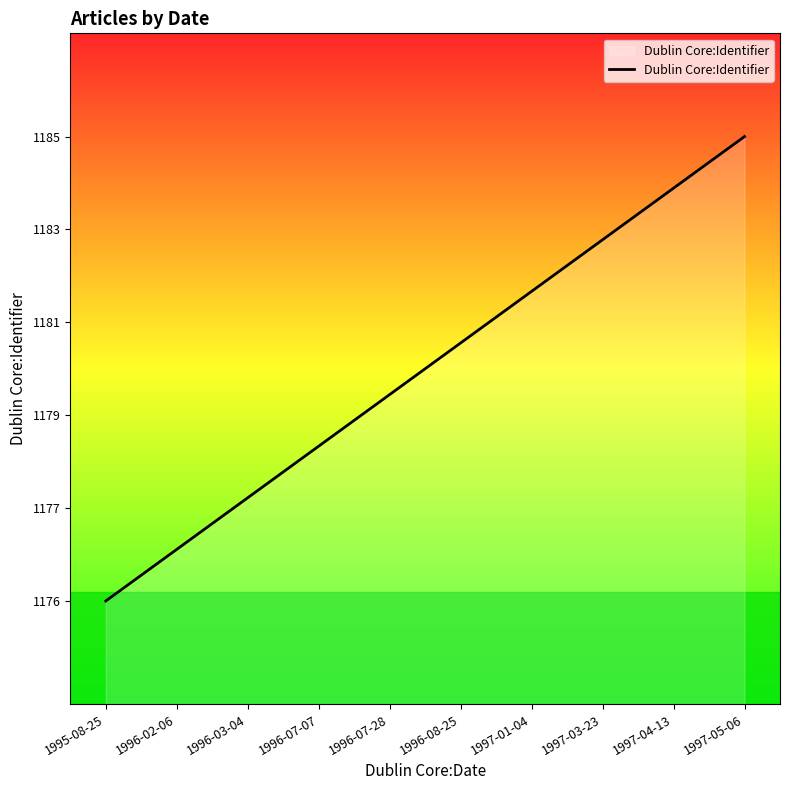

What position from the left is 1996-07-07?

4